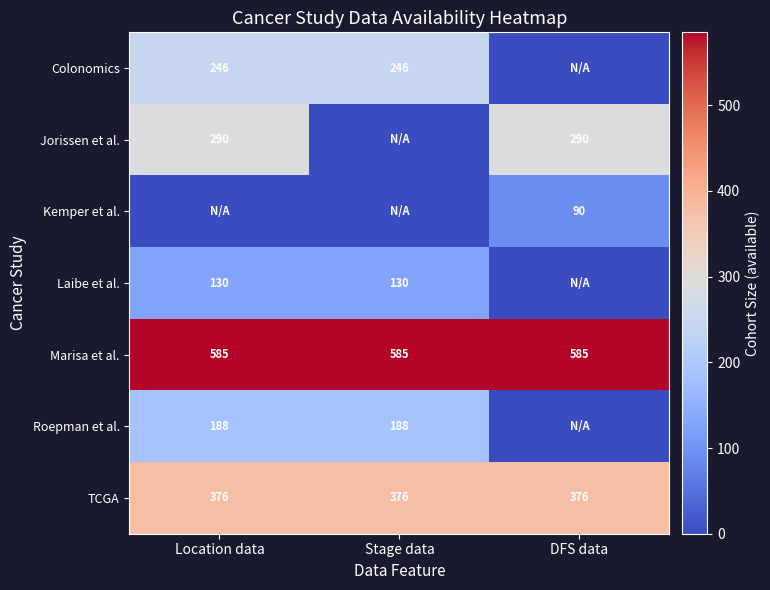

The TCGA series shows 376 at DFS data. True or false?

True